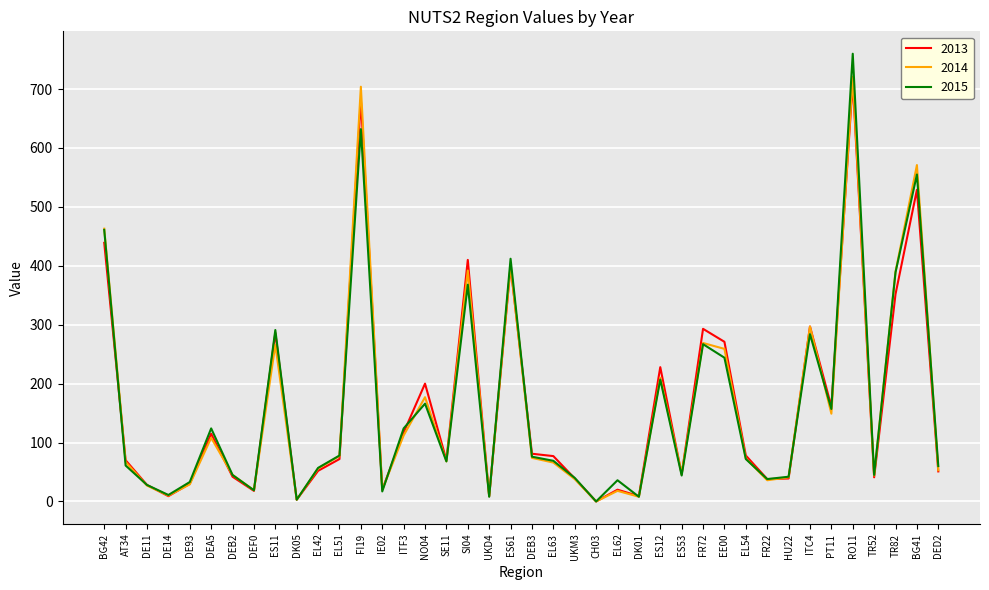

Is the value of 2015 at ES61 greater than the value of 2013 at DE93?

Yes